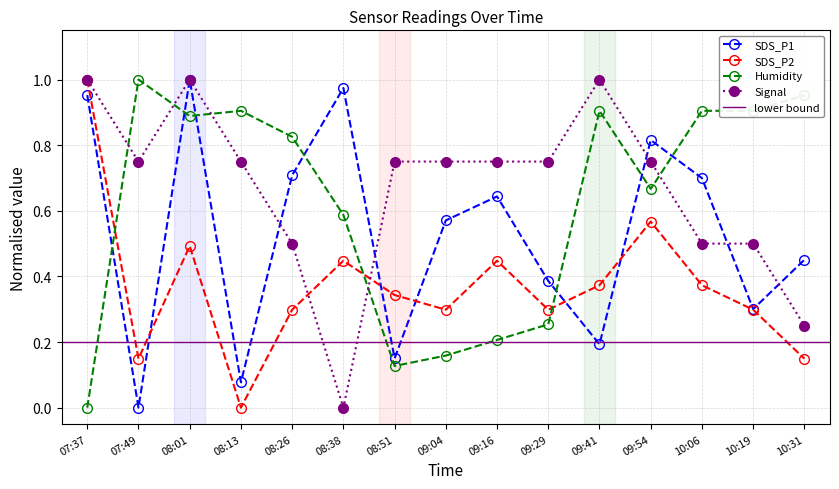

True or false: Signal has a value of 0.4 at 08:51.

False